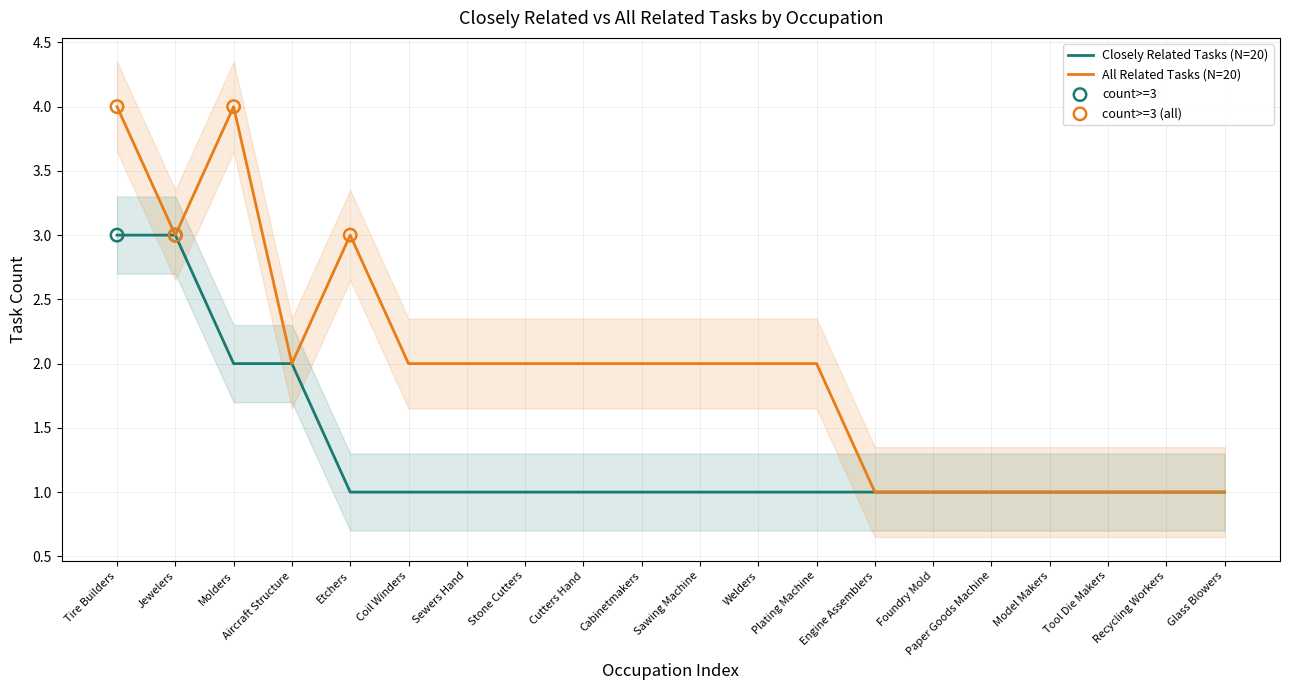

What is the total value across all series at Tool Die Makers?

2